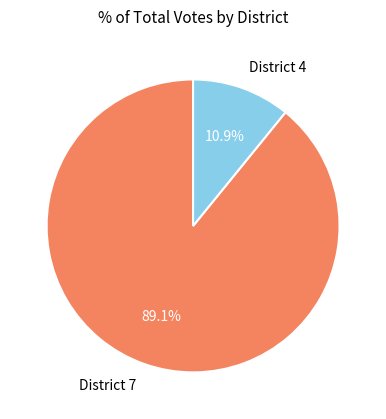

Approximately how many times larger is the value at District 7 compared to District 4?

8.2